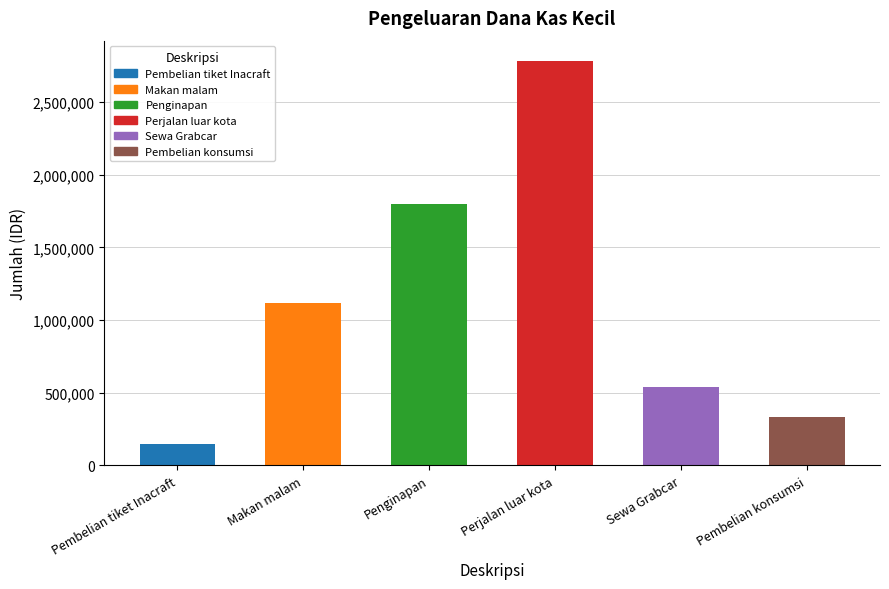

The value at Sewa Grabcar is 541000. True or false?

True